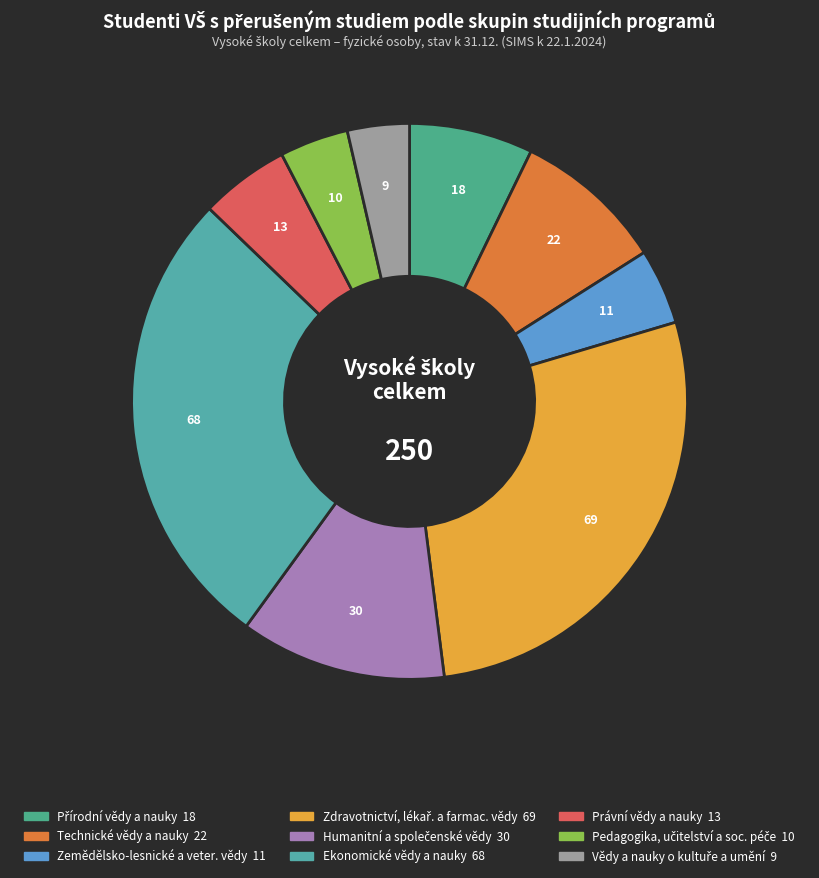

What is the largest slice in the pie chart?

Zdravotnictví, lékař. a farmac. vědy